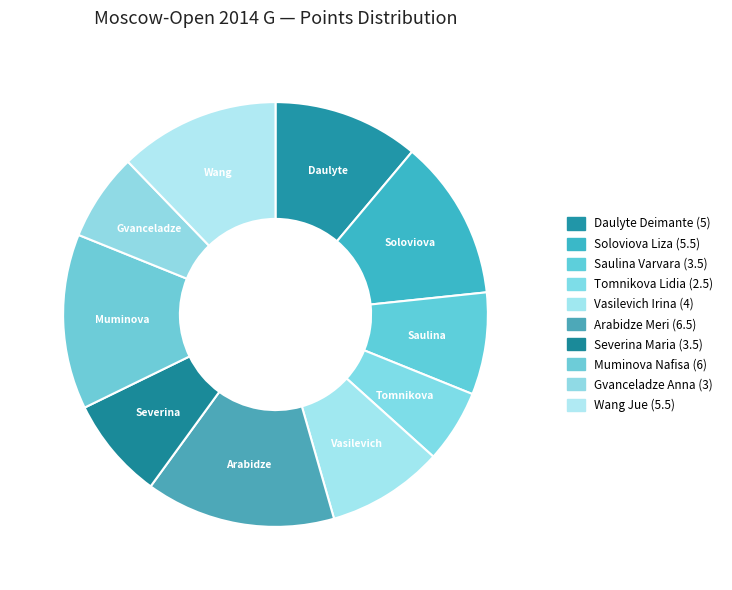

Is there any slice that represents more than half of the pie?

No